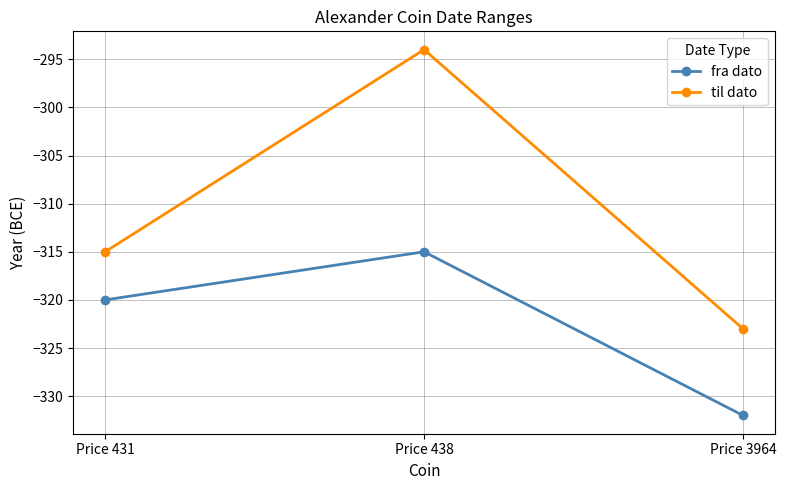

What is the value of the fra dato point at the 2nd from the left?

-315